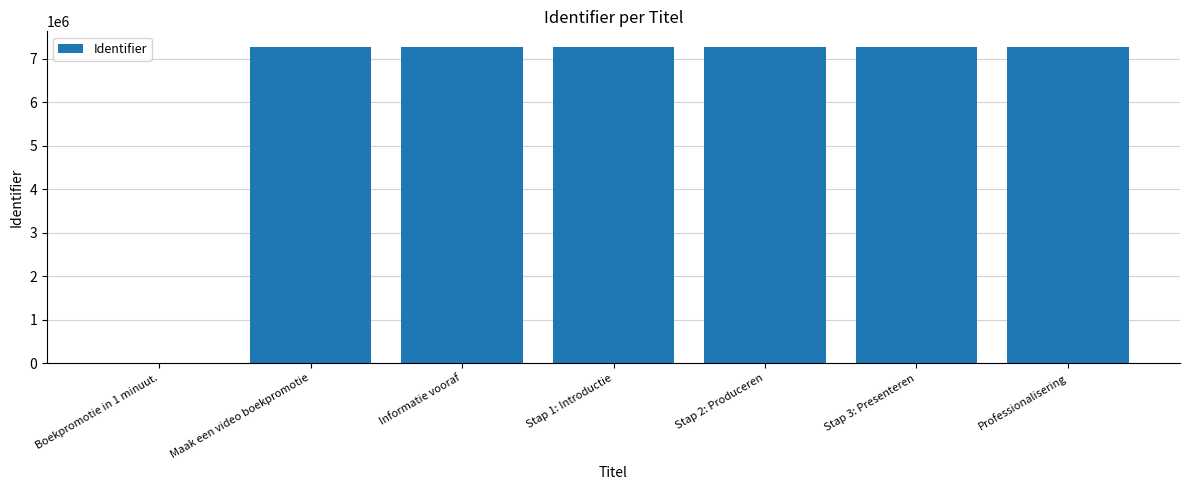

What is the ratio of the value at Stap 2: Produceren to the value at Stap 3: Presenteren?

1.0